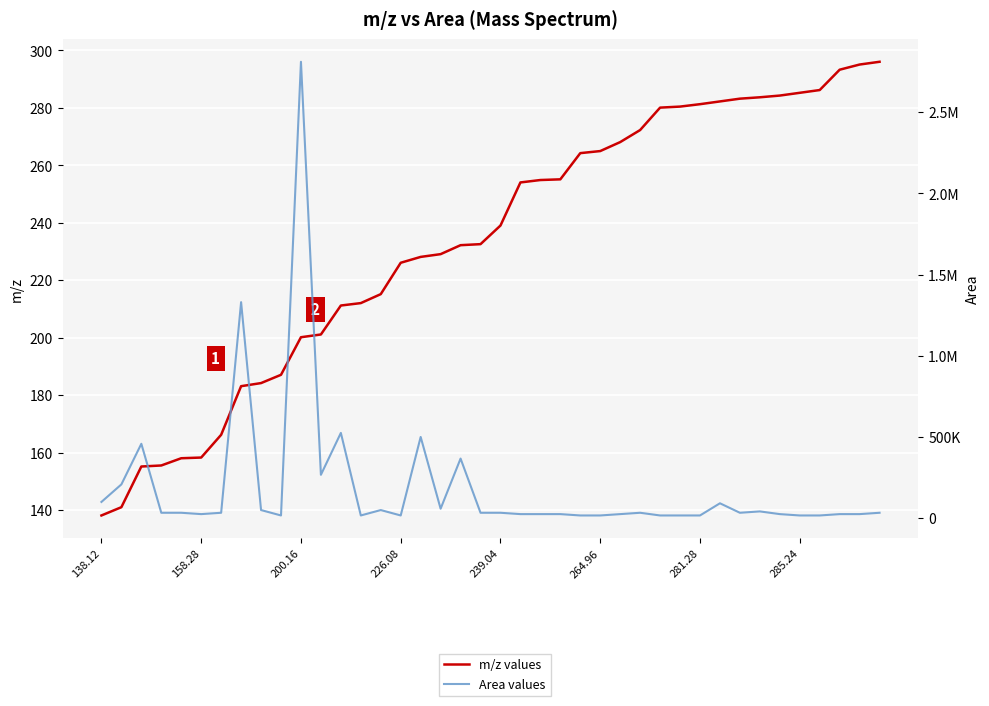

True or false: Area values has a value of 500000.0 at 16.

True